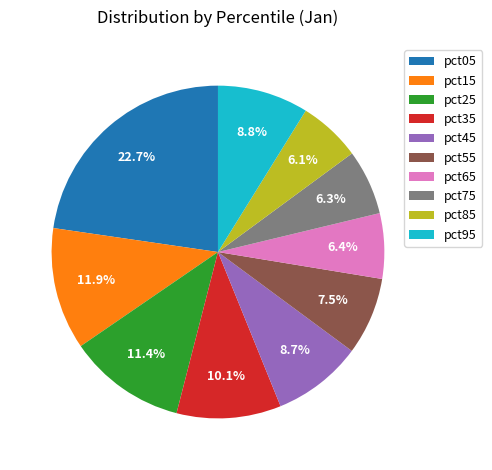

What percentage do pct55 and pct85 together represent?

13.6%